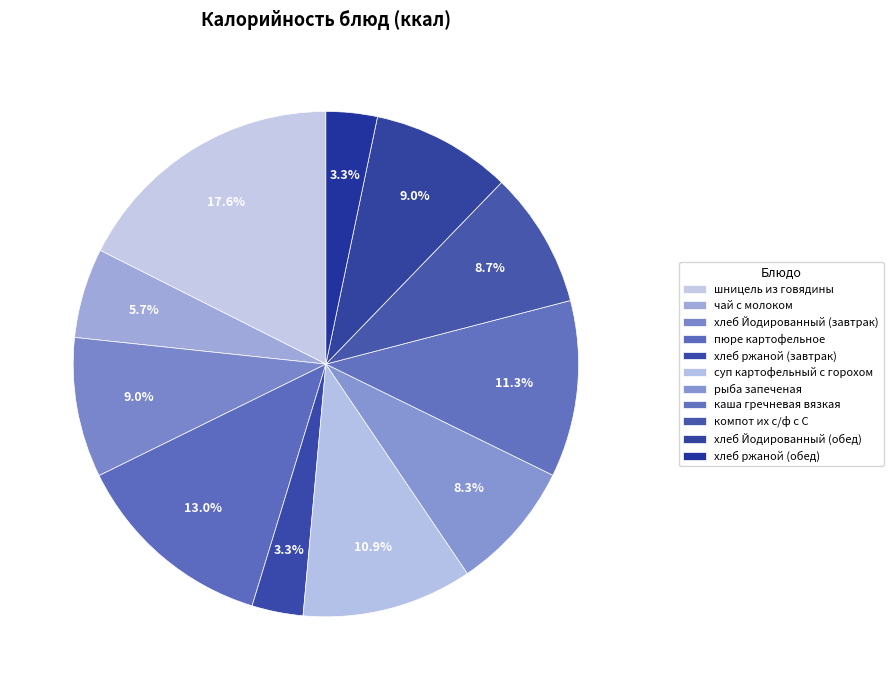

What is the smallest slice in the pie chart?

хлеб ржаной (завтрак)